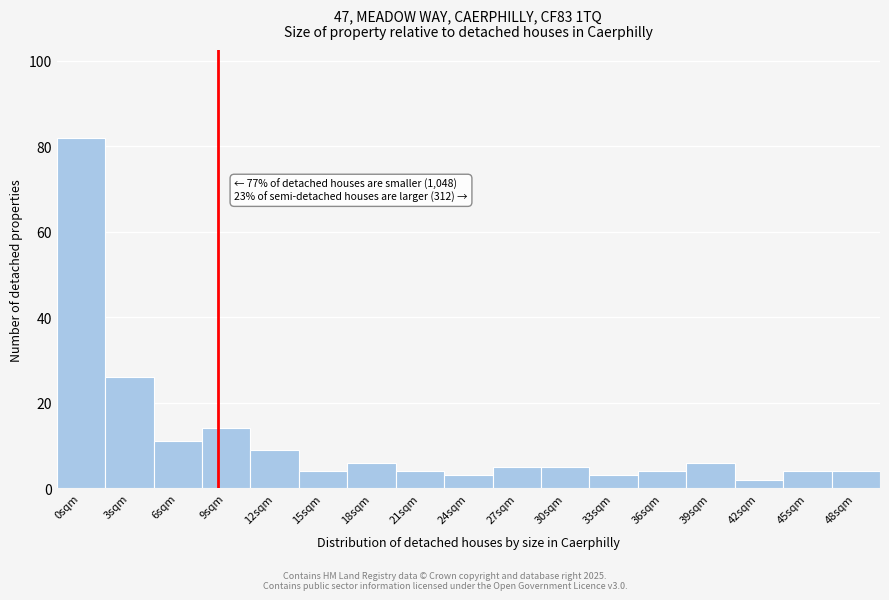

Reading left to right, list all the values displayed in this chart.

82	26	11	14	9	4	6	4	3	5	5	3	4	6	2	4	4